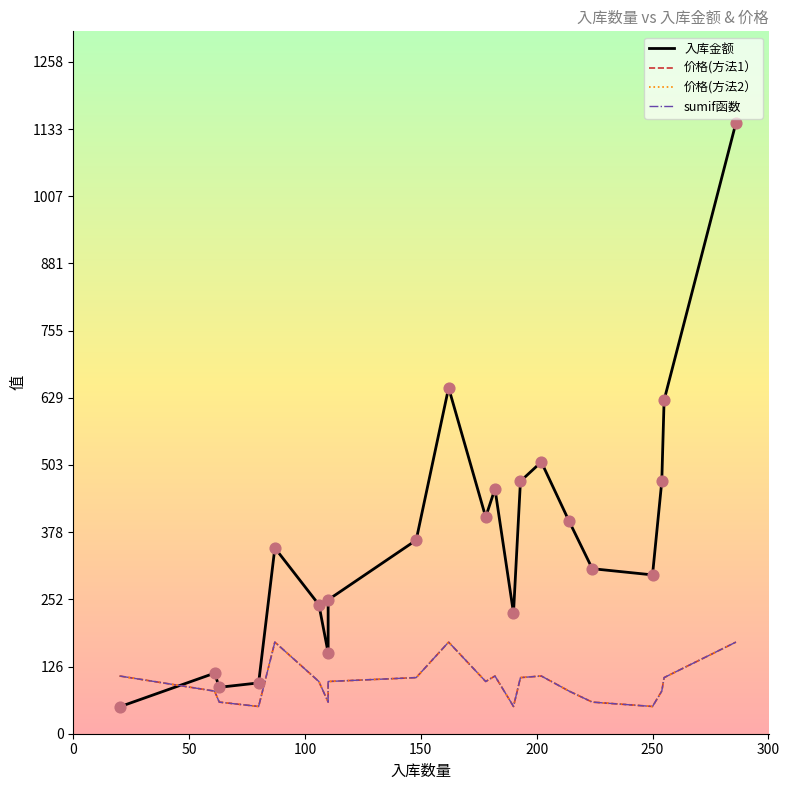

What are all the series names shown in the legend?

入库金额, 价格(方法1）, 价格(方法2）, sumif函数